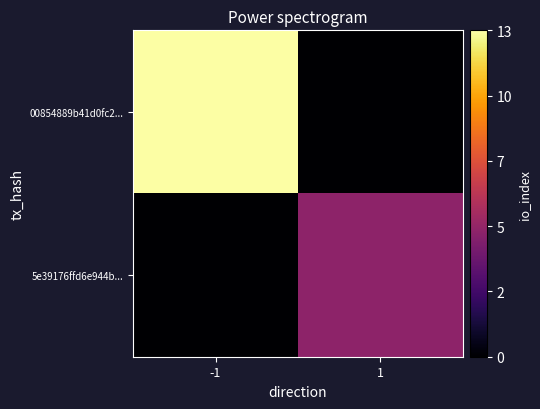

Rank the series at -1 from highest to lowest value.

00854889b41d0fc2..., 5e39176ffd6e944b...